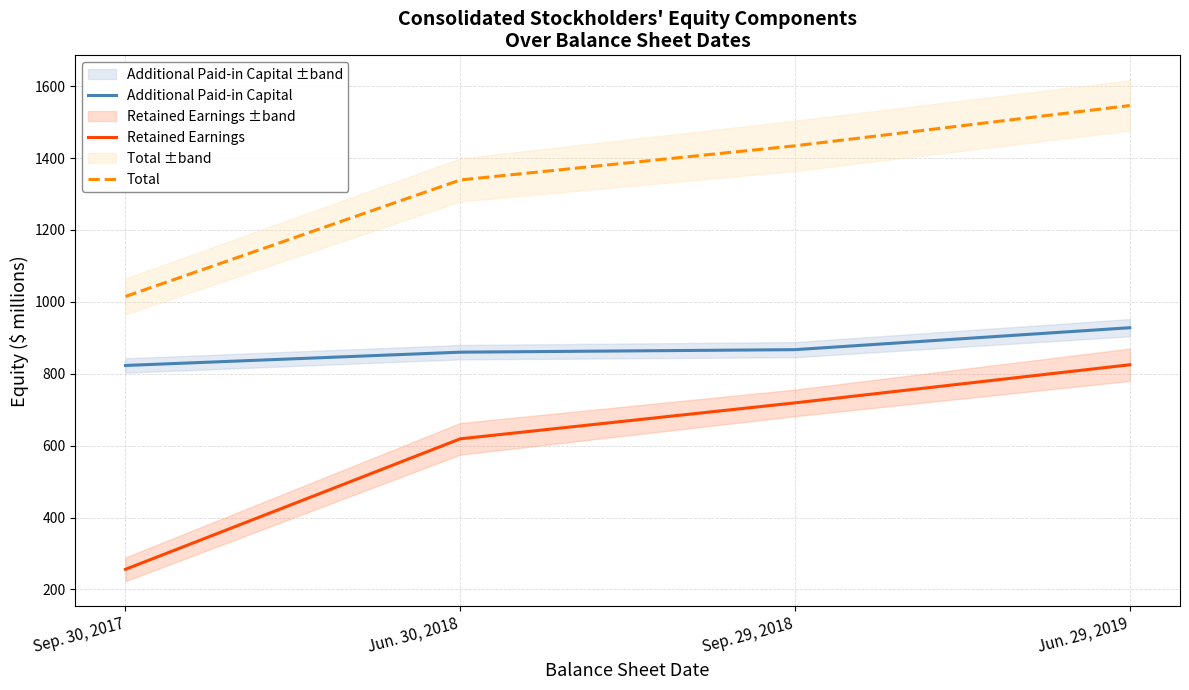

How many series are shown in this chart?

3